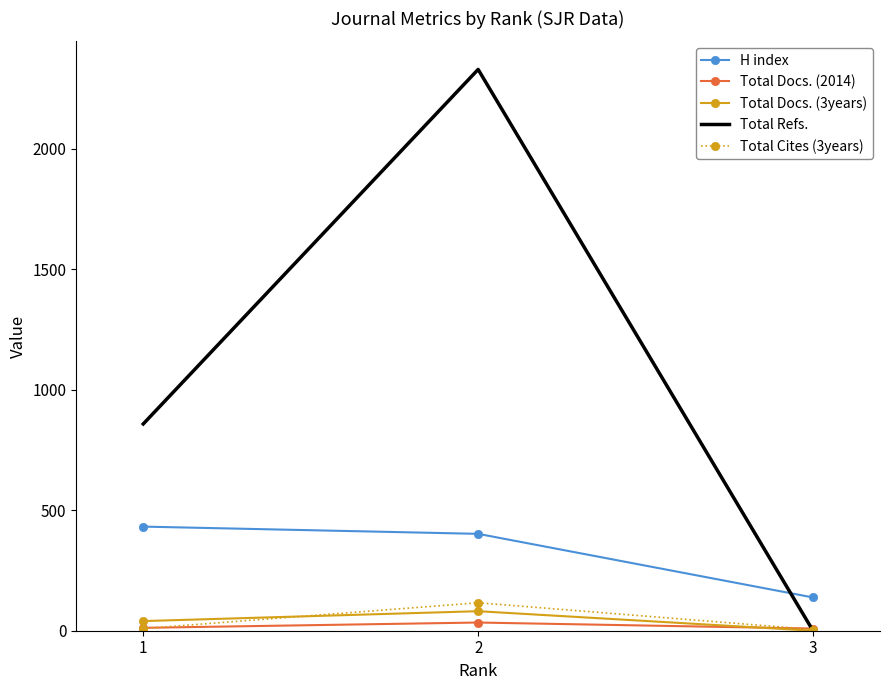

Which series has the widest spread of values?

Total Refs.